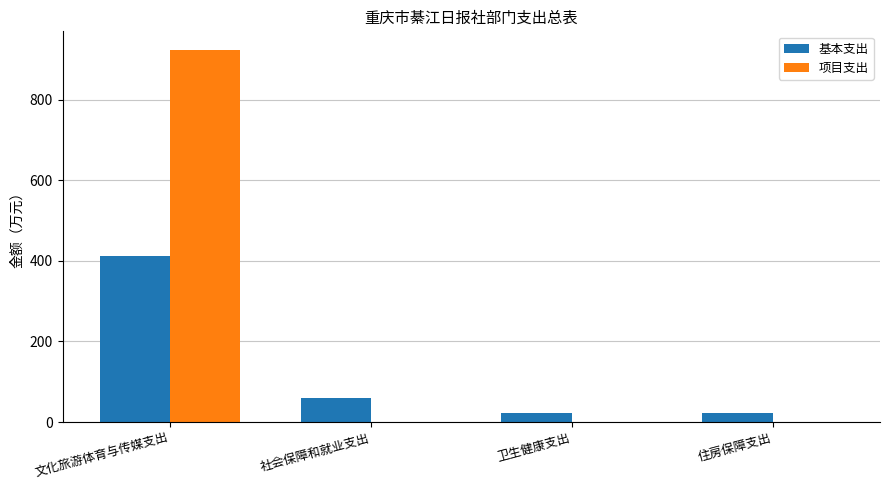

Is the value of 基本支出 at 文化旅游体育与传媒支出 greater than the value of 项目支出 at 卫生健康支出?

Yes